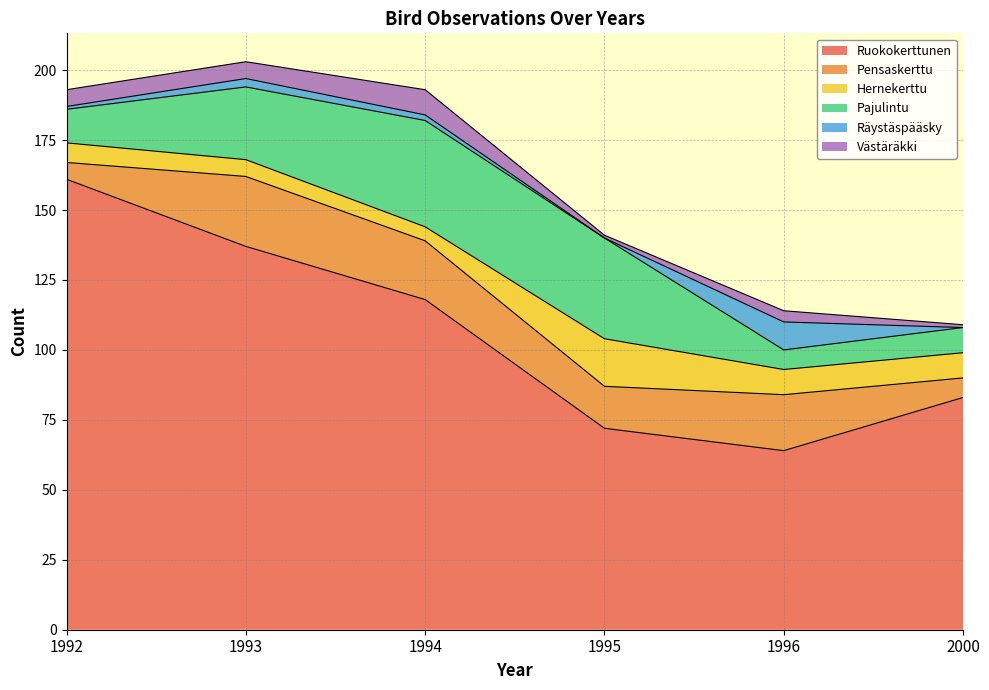

Reading left to right, list all the values displayed in this chart.

Ruokokerttunen: 161	137	118	72	64	83
Pensaskerttu: 6	25	21	15	20	7
Hernekerttu: 7	6	5	17	9	9
Pajulintu: 12	26	38	36	7	9
Räystäspääsky: 1	3	2	0	10	0
Västäräkki: 6	6	9	1	4	1